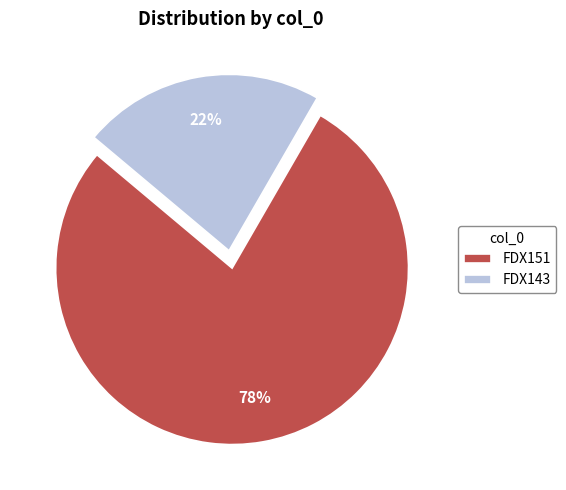

To the nearest percent, what is the difference between the FDX151 and FDX143 slice percentages?

56%